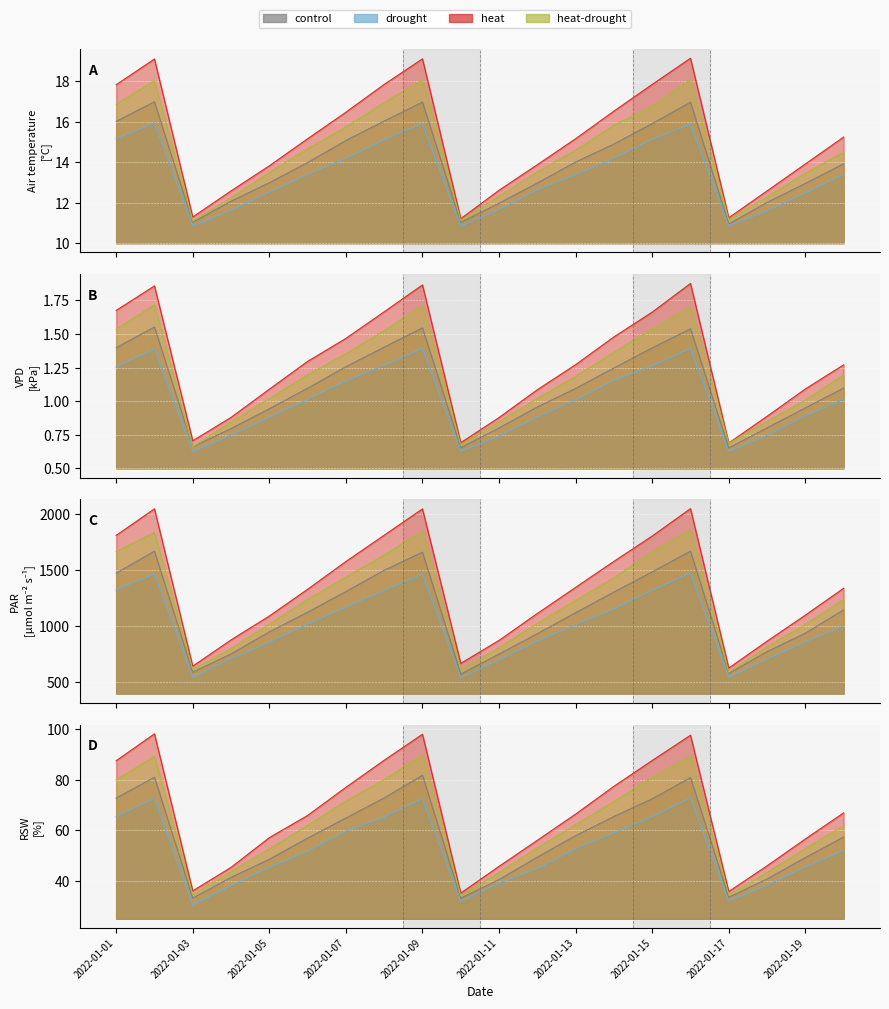

Where is the data nearest to the value 15?

2022-01-06